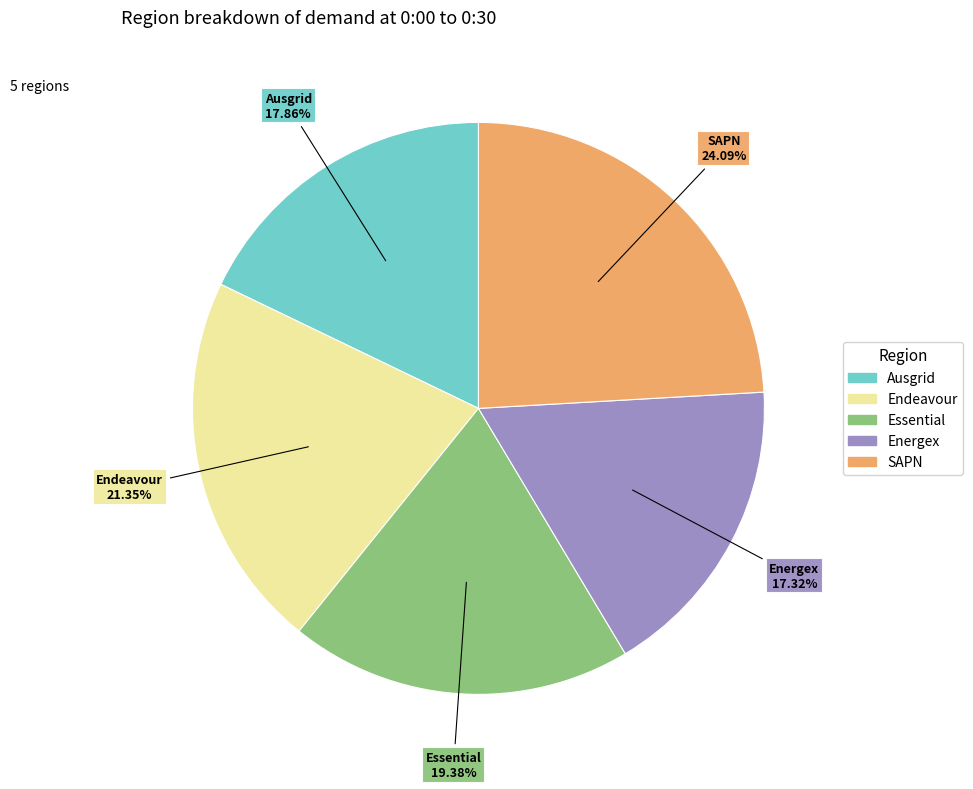

What percentage is the SAPN slice, to the nearest percent?

24%